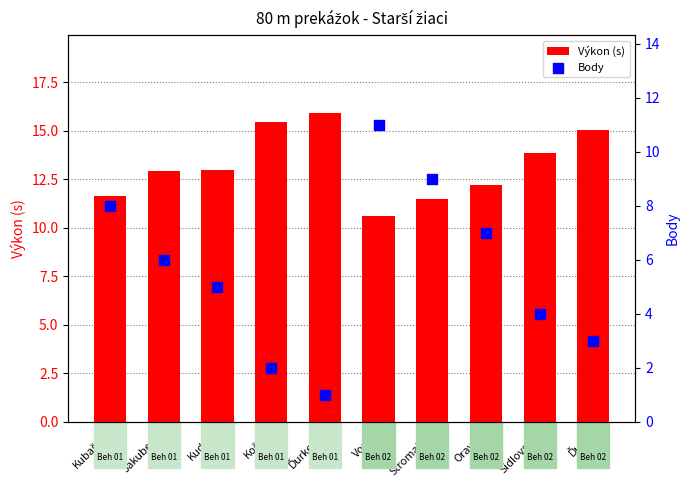

At how many categories does at least one series exceed 10?

10